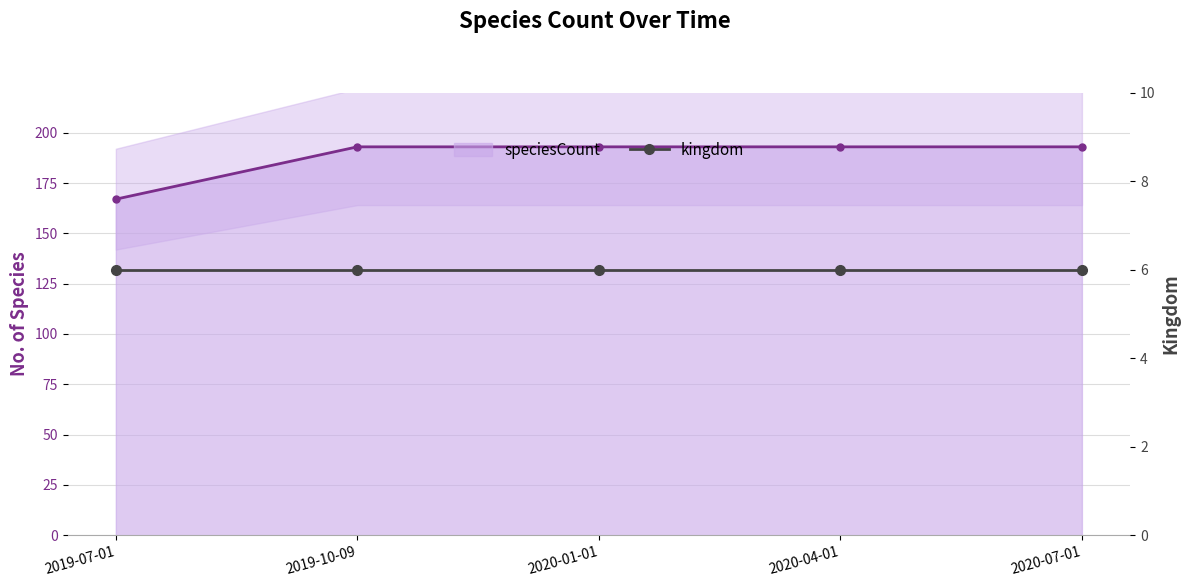

List the labels in order of value, smallest first.

2019-07-01, 2019-10-09, 2020-01-01, 2020-04-01, 2020-07-01